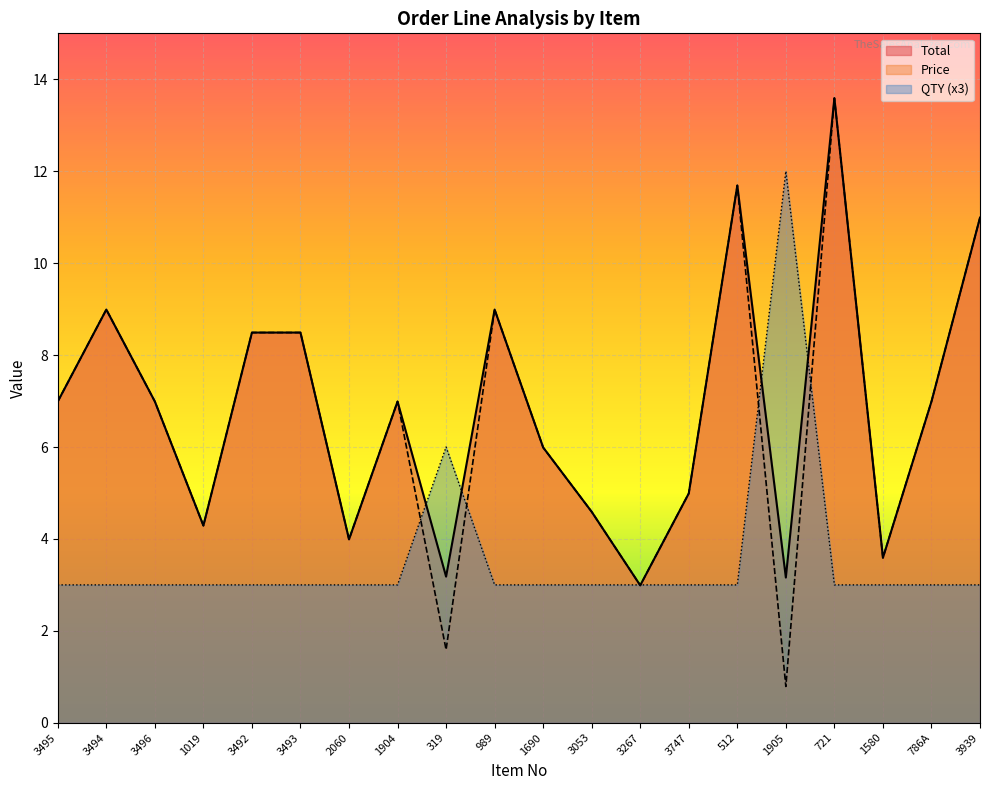

Is it true that QTY equals 3.0 at 2060?

True